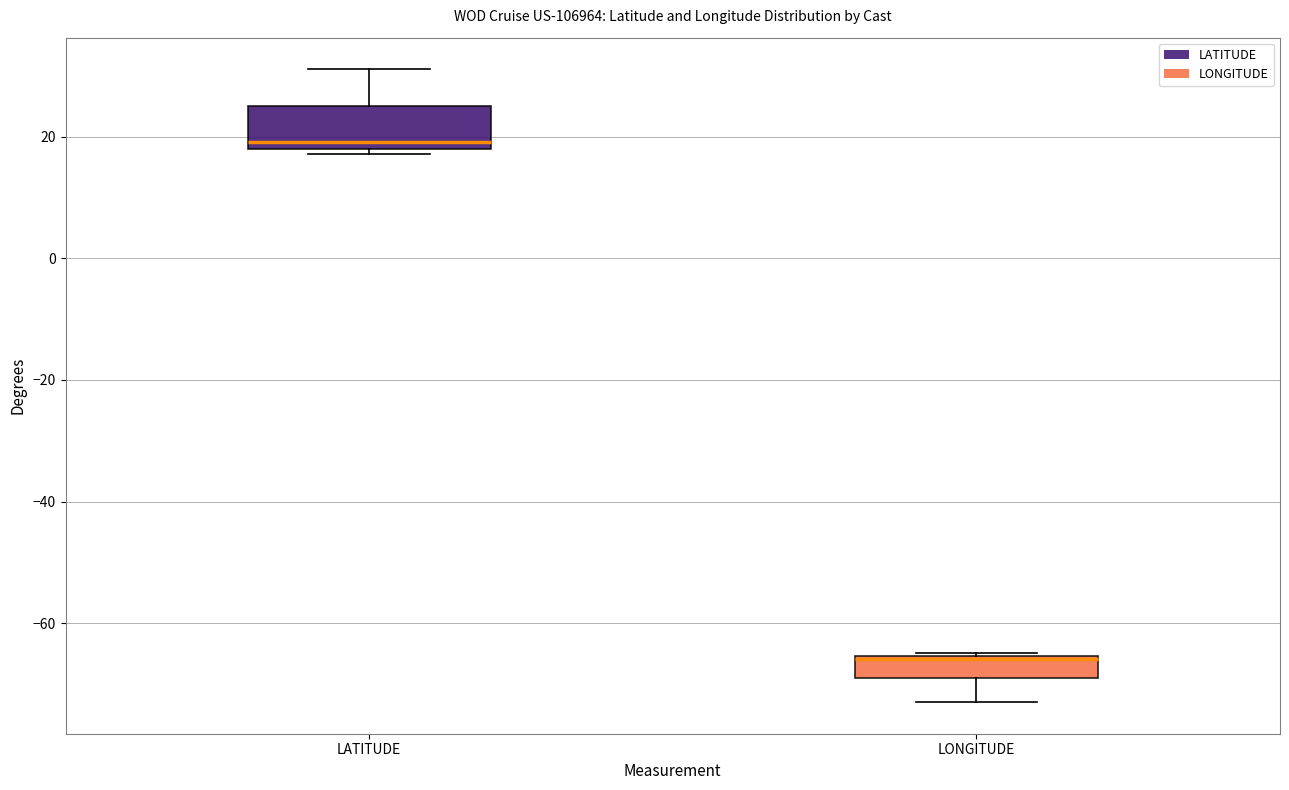

Reading left to right, read every box against the y-axis: the position of its median line, the range the box covers, and the ends of its whiskers. The values are not printed on the chart, so give them approximately, as read against the axis.

LATITUDE: median 20, box 18 to 26, whiskers 18 (just below the box's lower edge) to 32
LONGITUDE: median -66 (drawn on the box's upper edge), box -70 to -66, whiskers -72 to -64